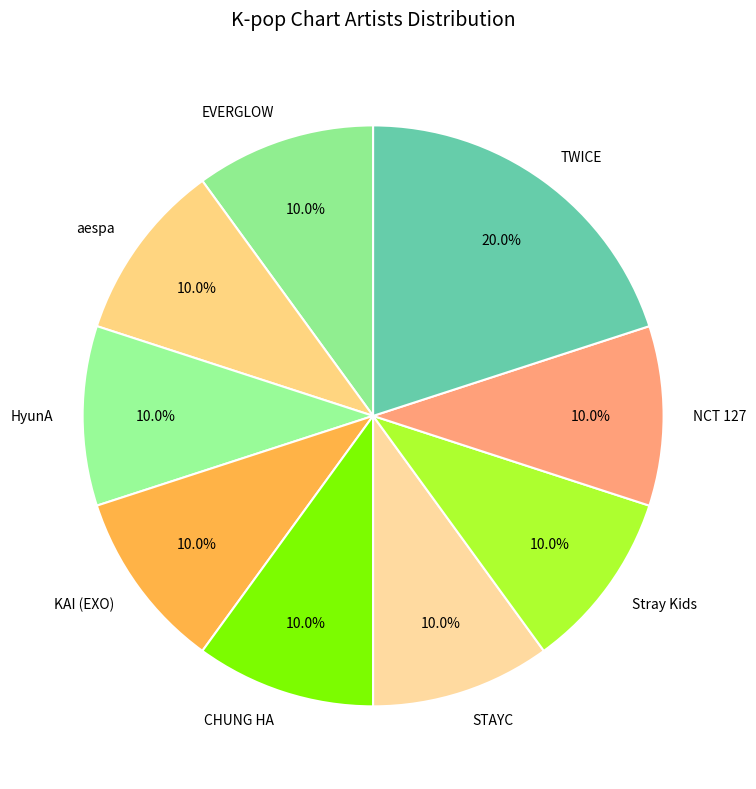

To the nearest percent, what is the combined percentage of KAI (EXO) and EVERGLOW?

20%